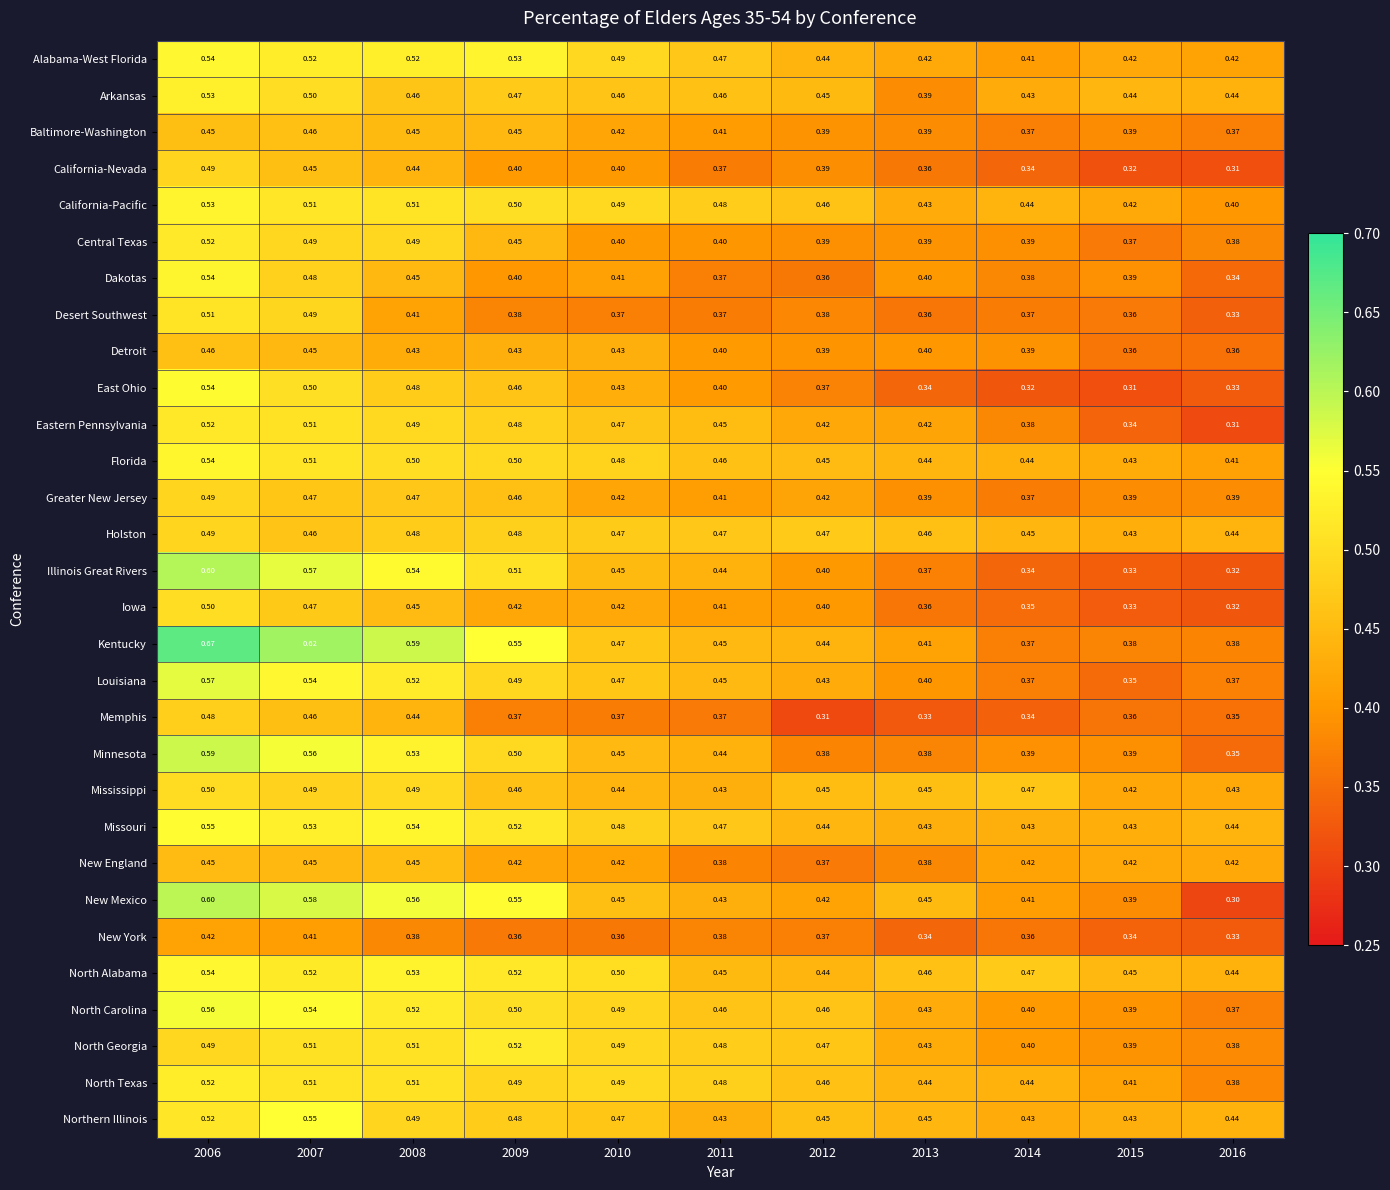

Which series changed the most between 2015 and 2016?

New Mexico